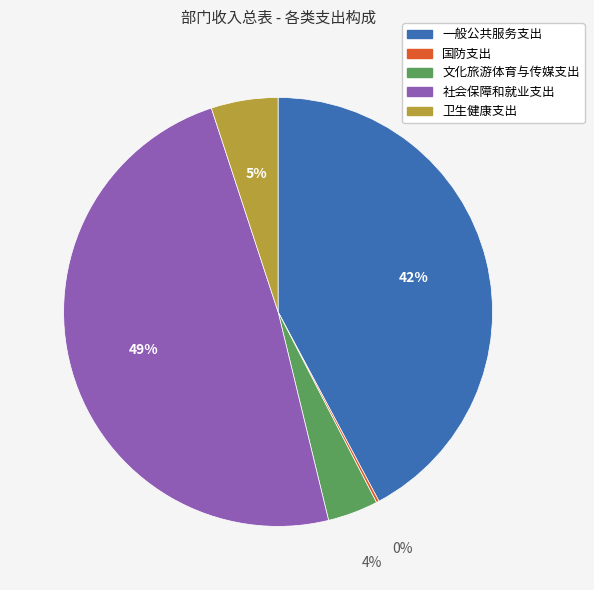

What is the largest slice in the pie chart?

社会保障和就业支出